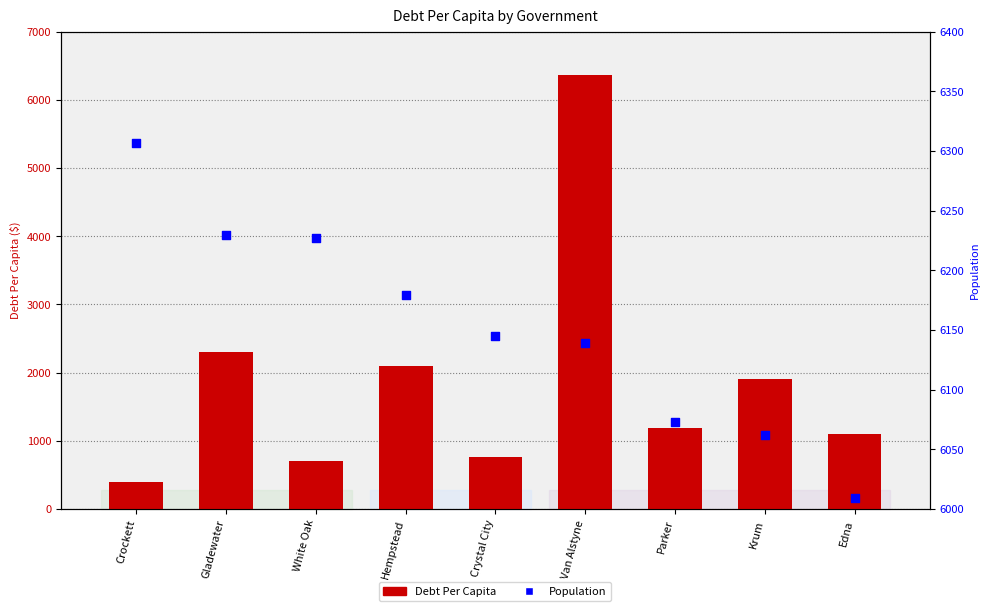

Is the value of DebtPerCapita at Gladewater greater than the value of Population at Crystal City?

No